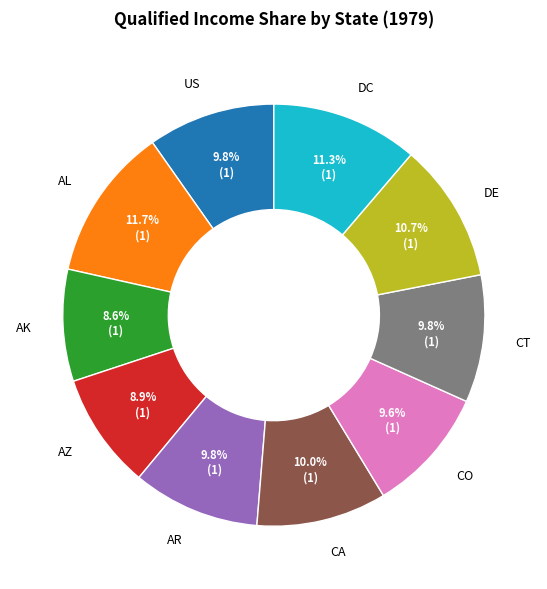

True or false: DC accounts for 5% of the total.

False